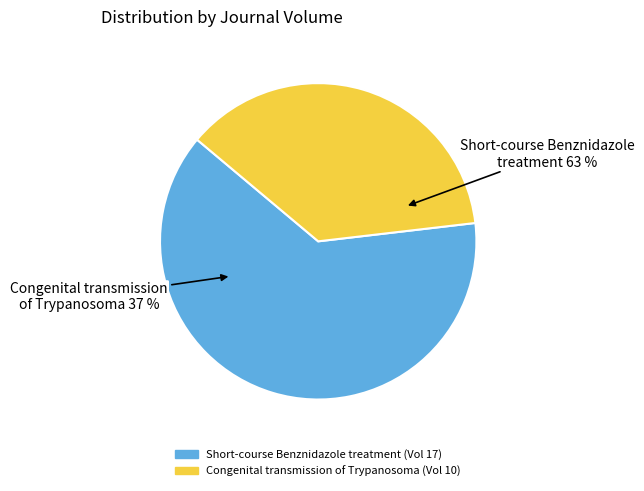

True or false: Congenital transmission of Trypanosoma accounts for 49% of the total.

False